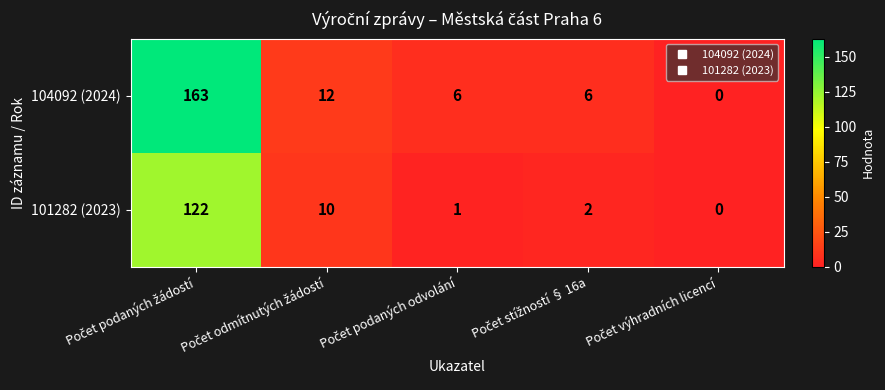

Which series has the largest total across all categories?

104092 (2024)